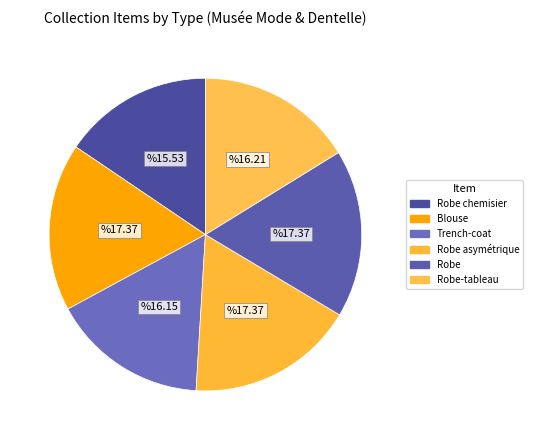

Rank the categories by value from highest to lowest.

Robe, Robe asymétrique, Blouse, Robe-tableau, Trench-coat, Robe chemisier